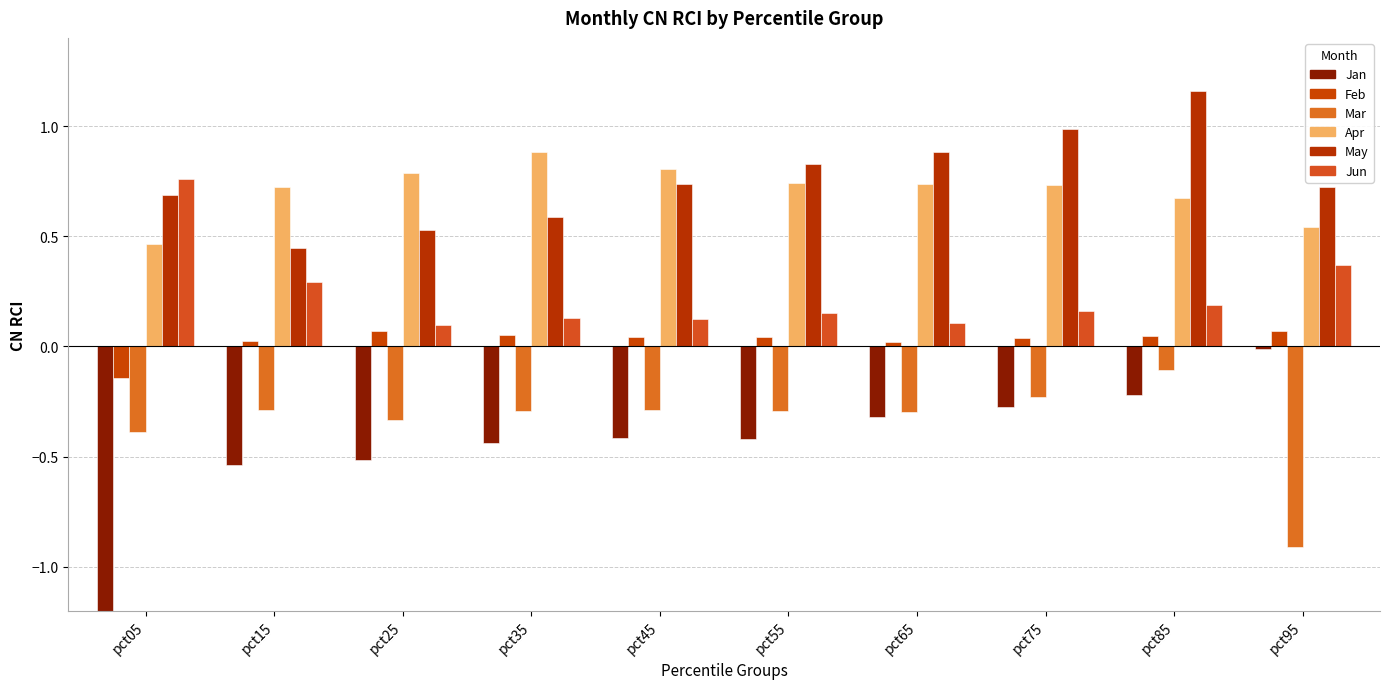

What is the spread (max minus min) of values at pct45?

1.2